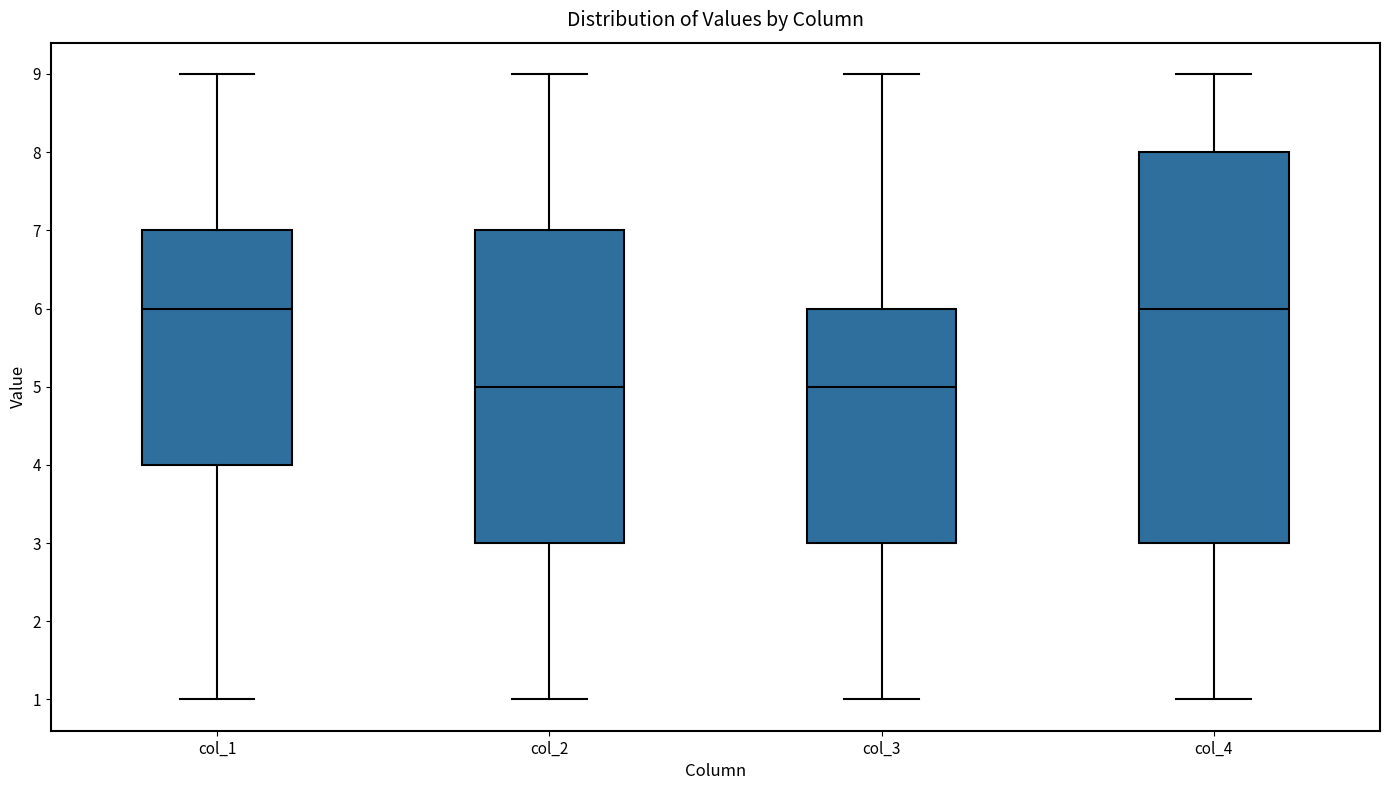

Where is the upper edge of the box for col_2 on the y-axis? The values are not printed on the chart, so give them approximately, as read against the axis.

7